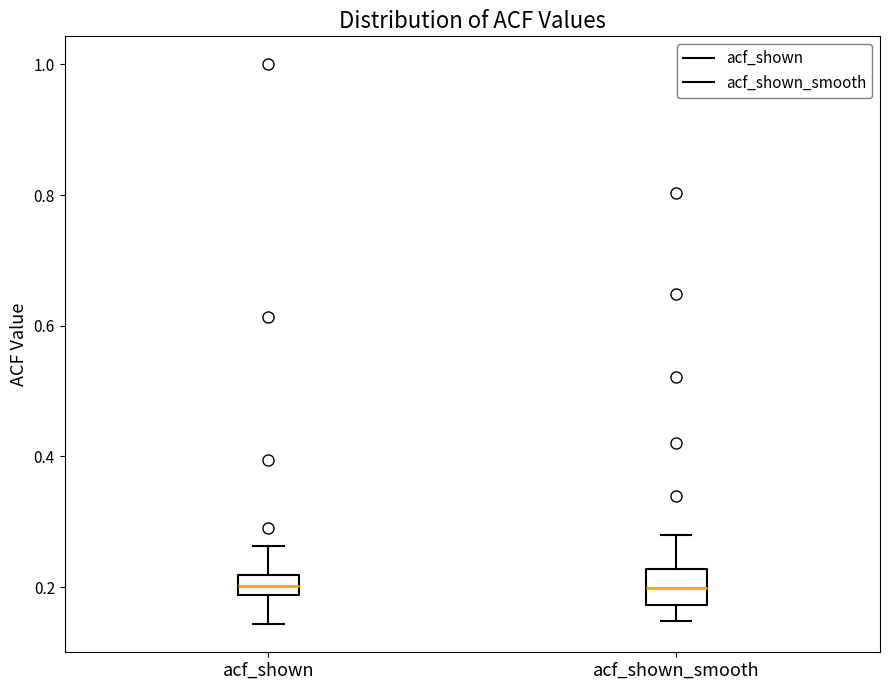

Where does the lower whisker of the box for acf_shown end on the y-axis? The values are not printed on the chart, so give them approximately, as read against the axis.

0.14